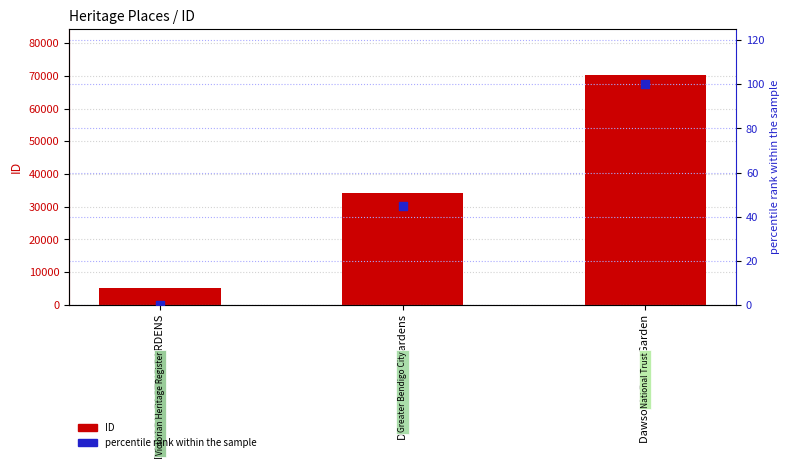

At how many categories does at least one series exceed 65732?

1